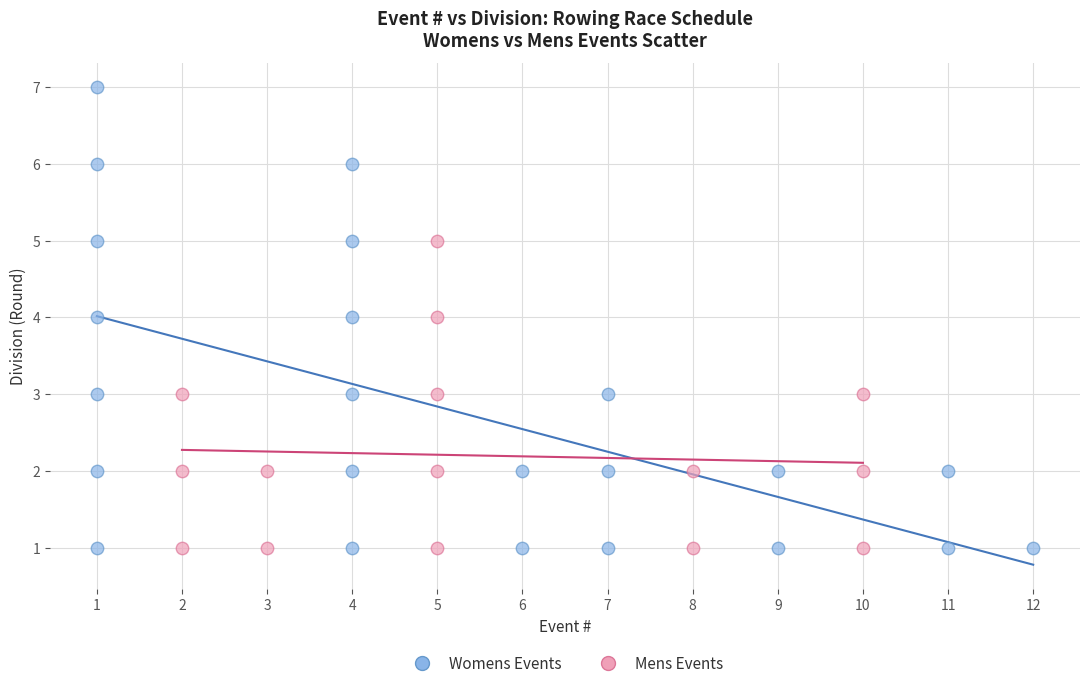

Which series contains the highest Y value?

Womens Events